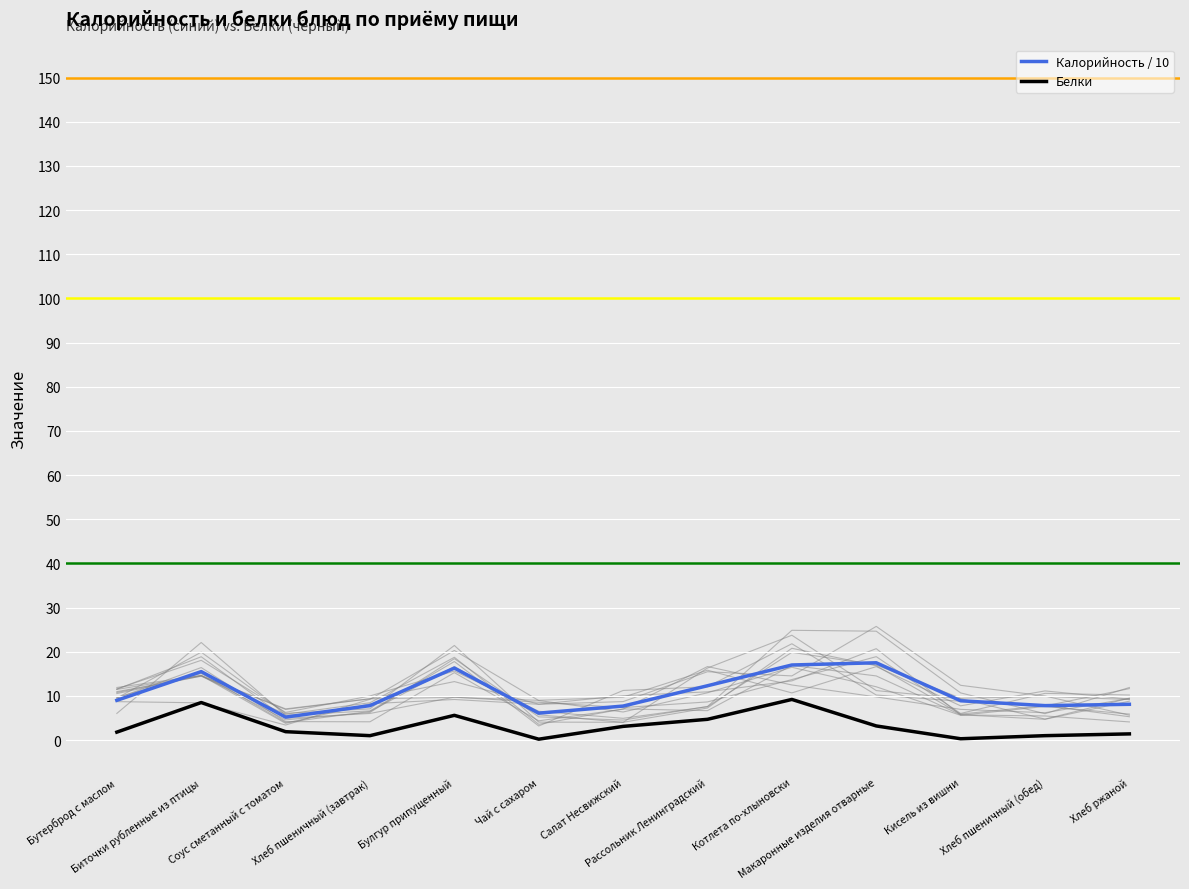

At which label does Калорийность / 10 reach its peak?

Макаронные изделия отварные